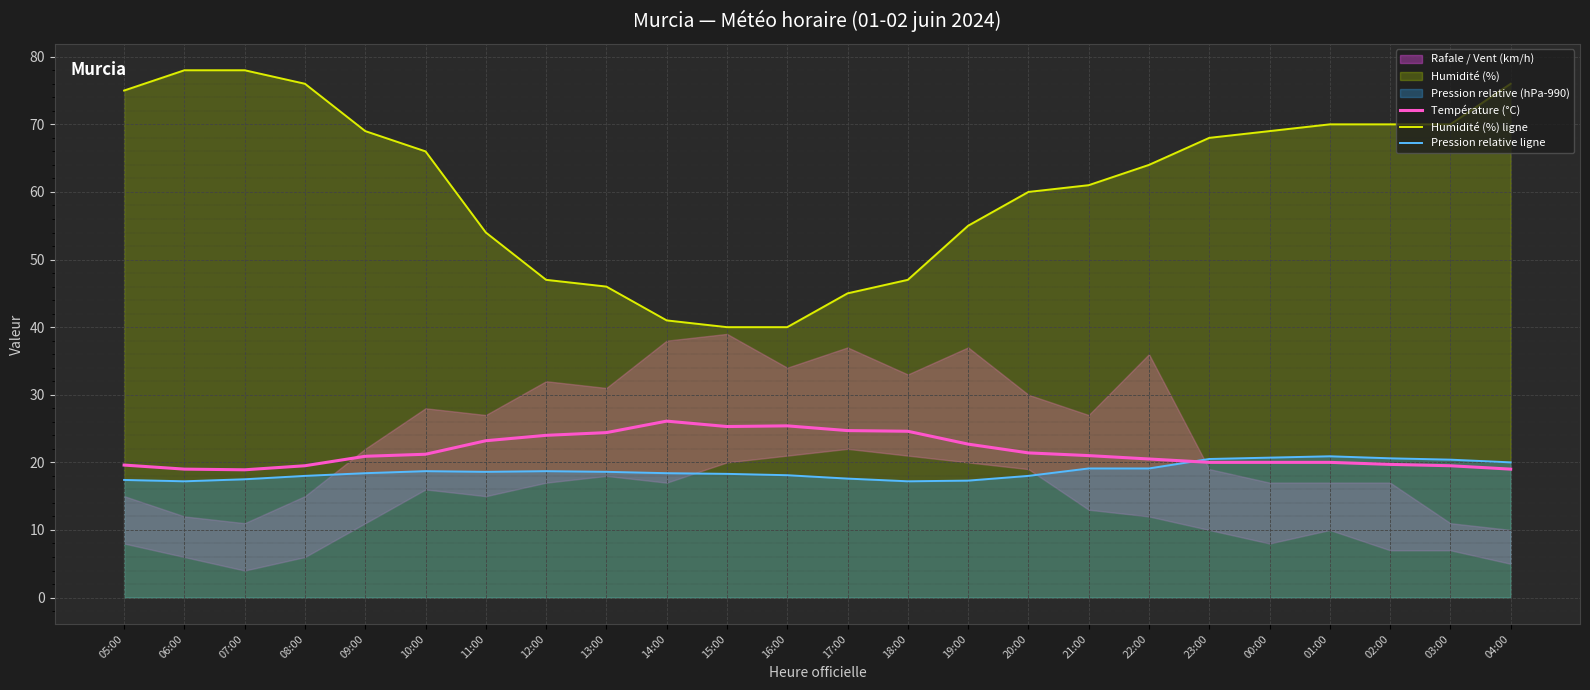

Between which two adjacent categories do Température (°C) and Pression relative ligne first intersect?

22:00 and 23:00